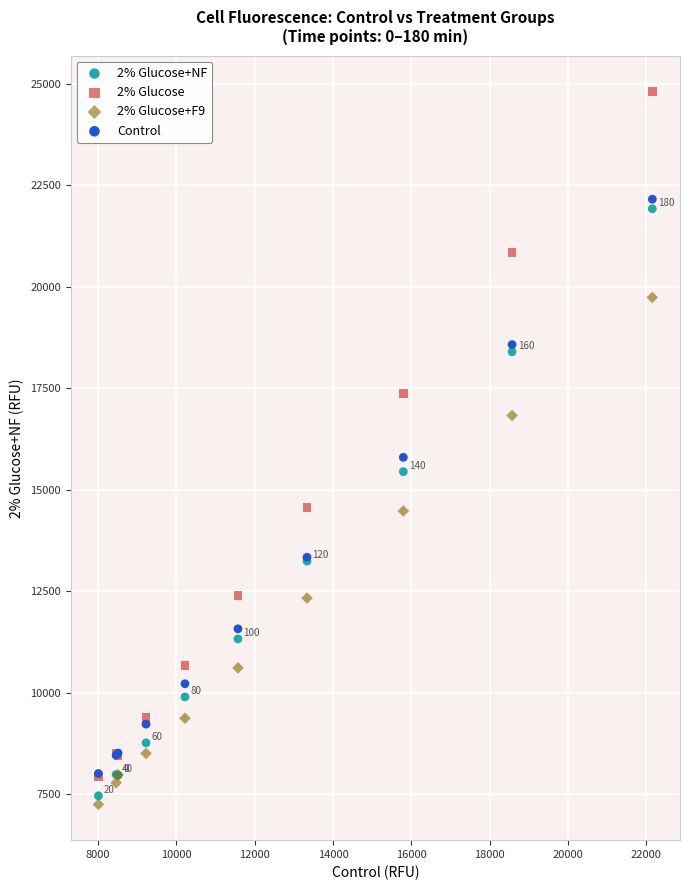

Across all series, what Y value is closest to 16030?

15796